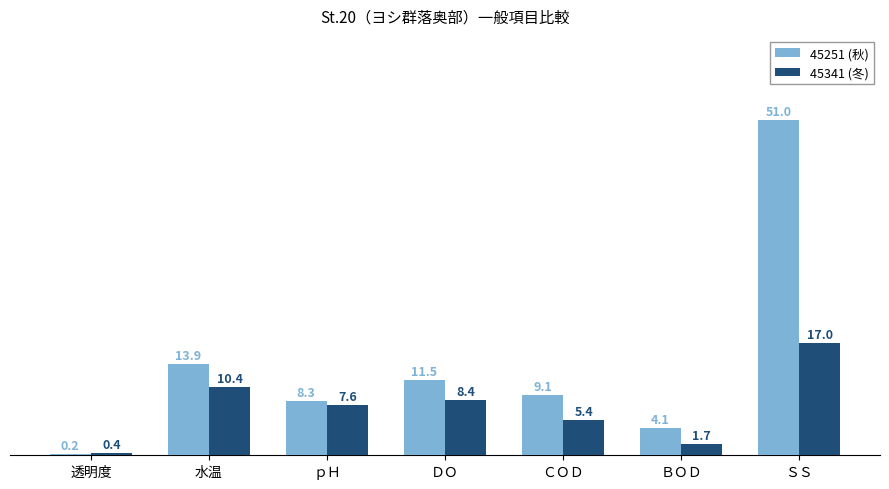

Reading right to left, list all the values displayed in this chart.

45251 (秋): 51.0	4.1	9.1	11.5	8.3	13.9	0.2
45341 (冬): 17.0	1.7	5.4	8.4	7.6	10.4	0.4